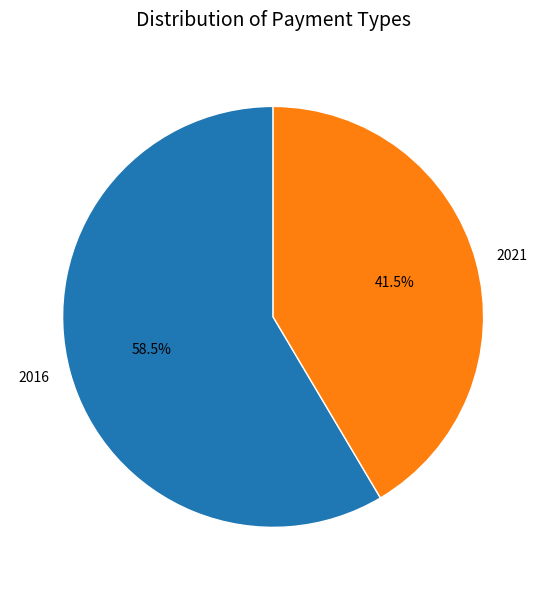

Which category accounts for the majority?

2016